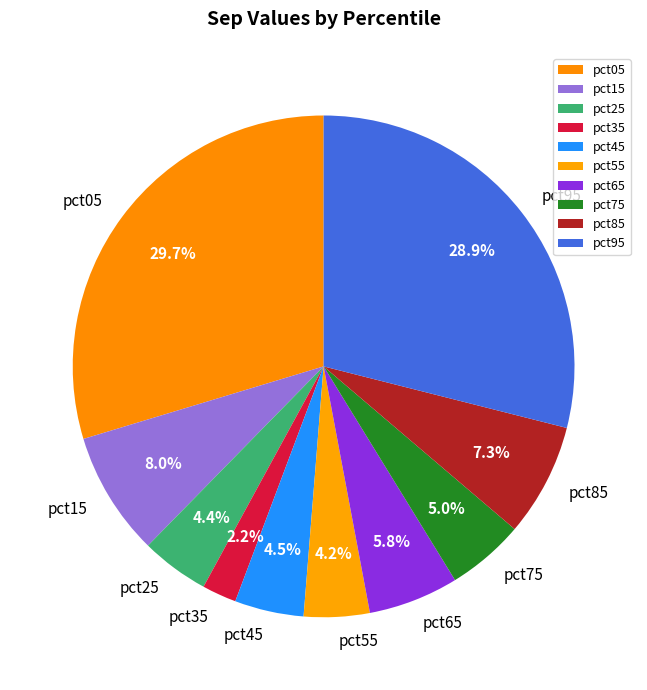

What is the smallest slice in the pie chart?

pct35